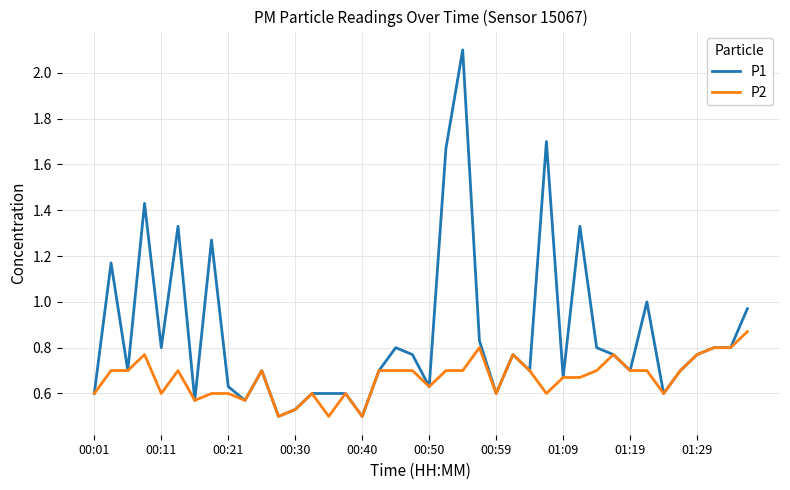

Which series has the widest spread of values?

P1